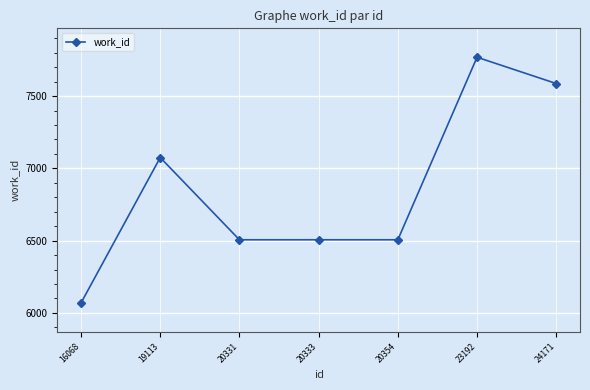

How many data points are less than 6506?

1